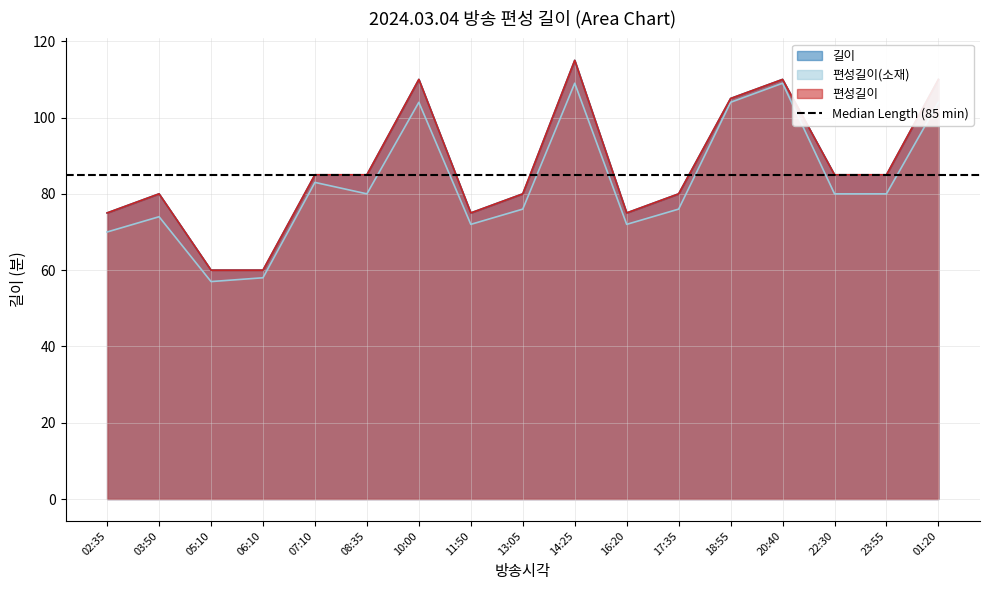

What position from the right is 20:40?

4